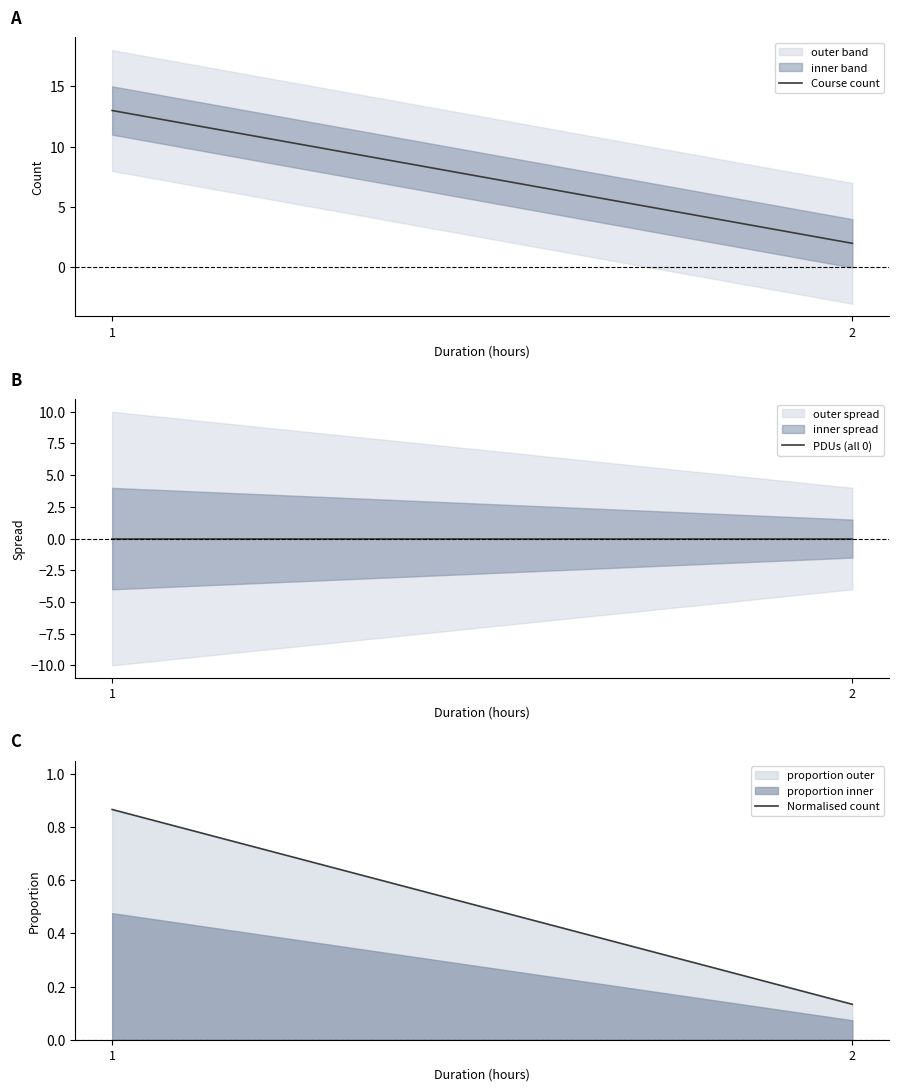

What is the highest value of the Course count series?

13.0